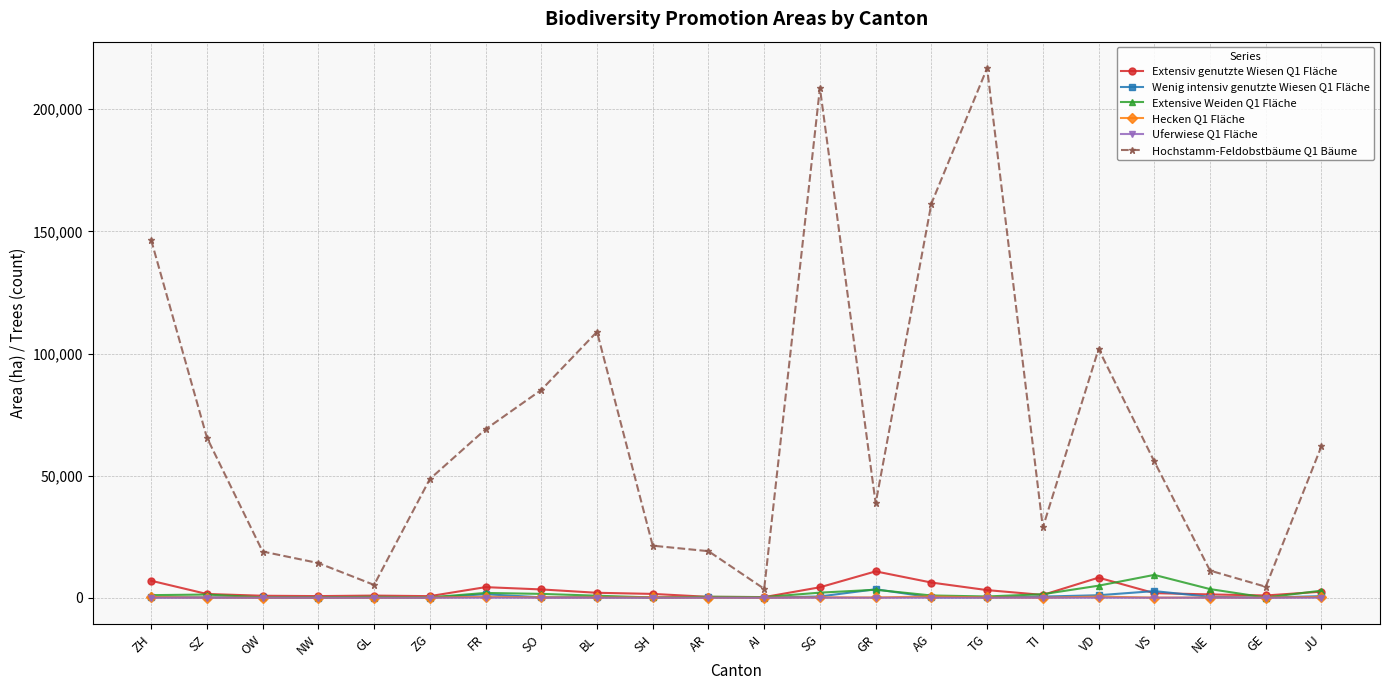

Between GL and BL, which series saw the biggest shift?

Hochstamm-Feldobstbäume Q1 Bäume